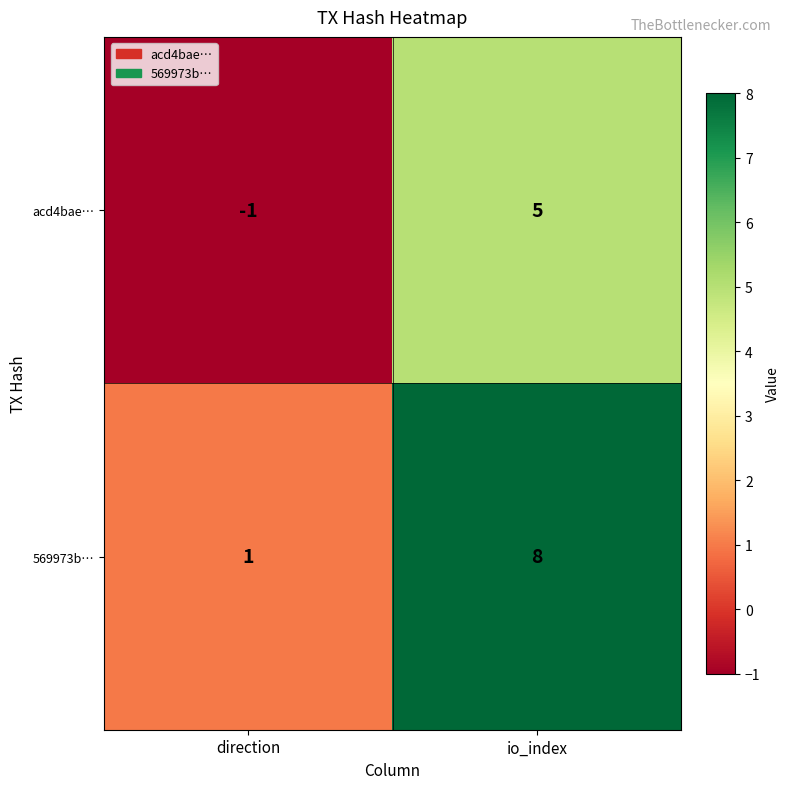

Rank the series by their average value, from highest to lowest.

569973b…, acd4bae…